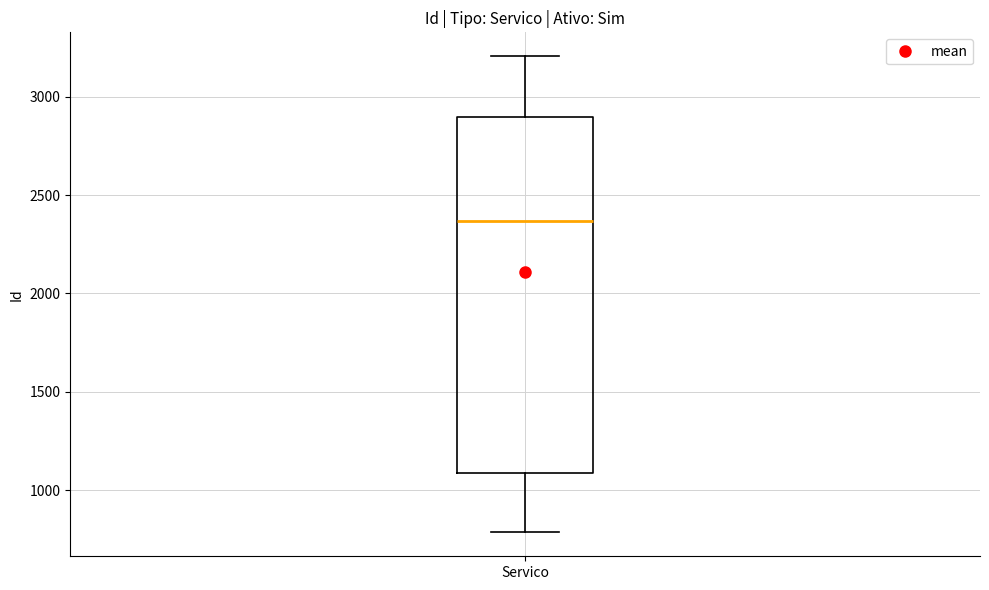

Read this box plot against the y-axis: the position of the median line, the range covered by the box, and the ends of both whiskers. The values are not printed on the chart, so give them approximately, as read against the axis.

median 2350, box 1100 to 2900, whiskers 800 to 3200